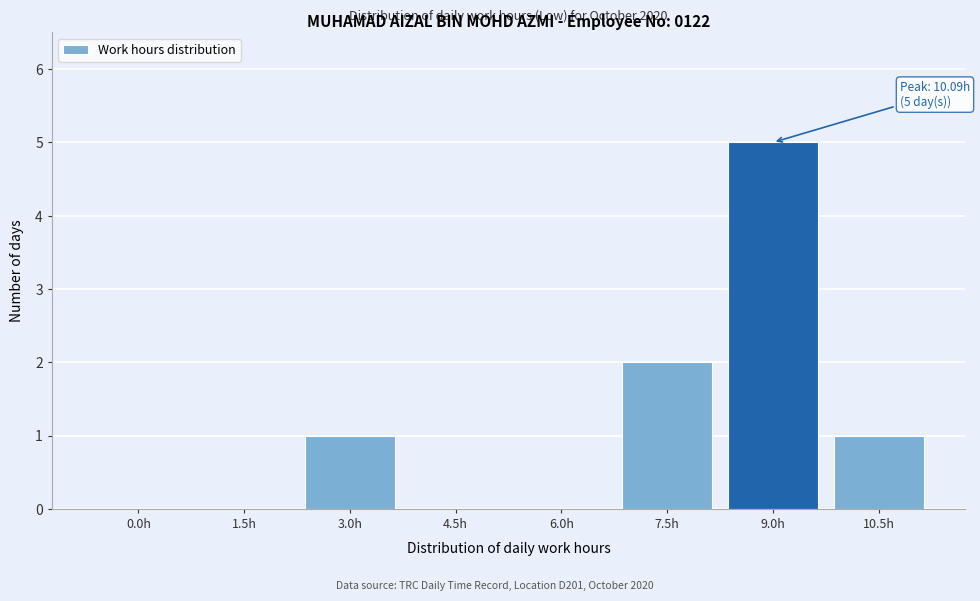

Reading left to right, list all the values displayed in this chart.

0.0h=0	1.5h=0	3.0h=1	4.5h=0	6.0h=0	7.5h=2	9.0h=5	10.5h=1